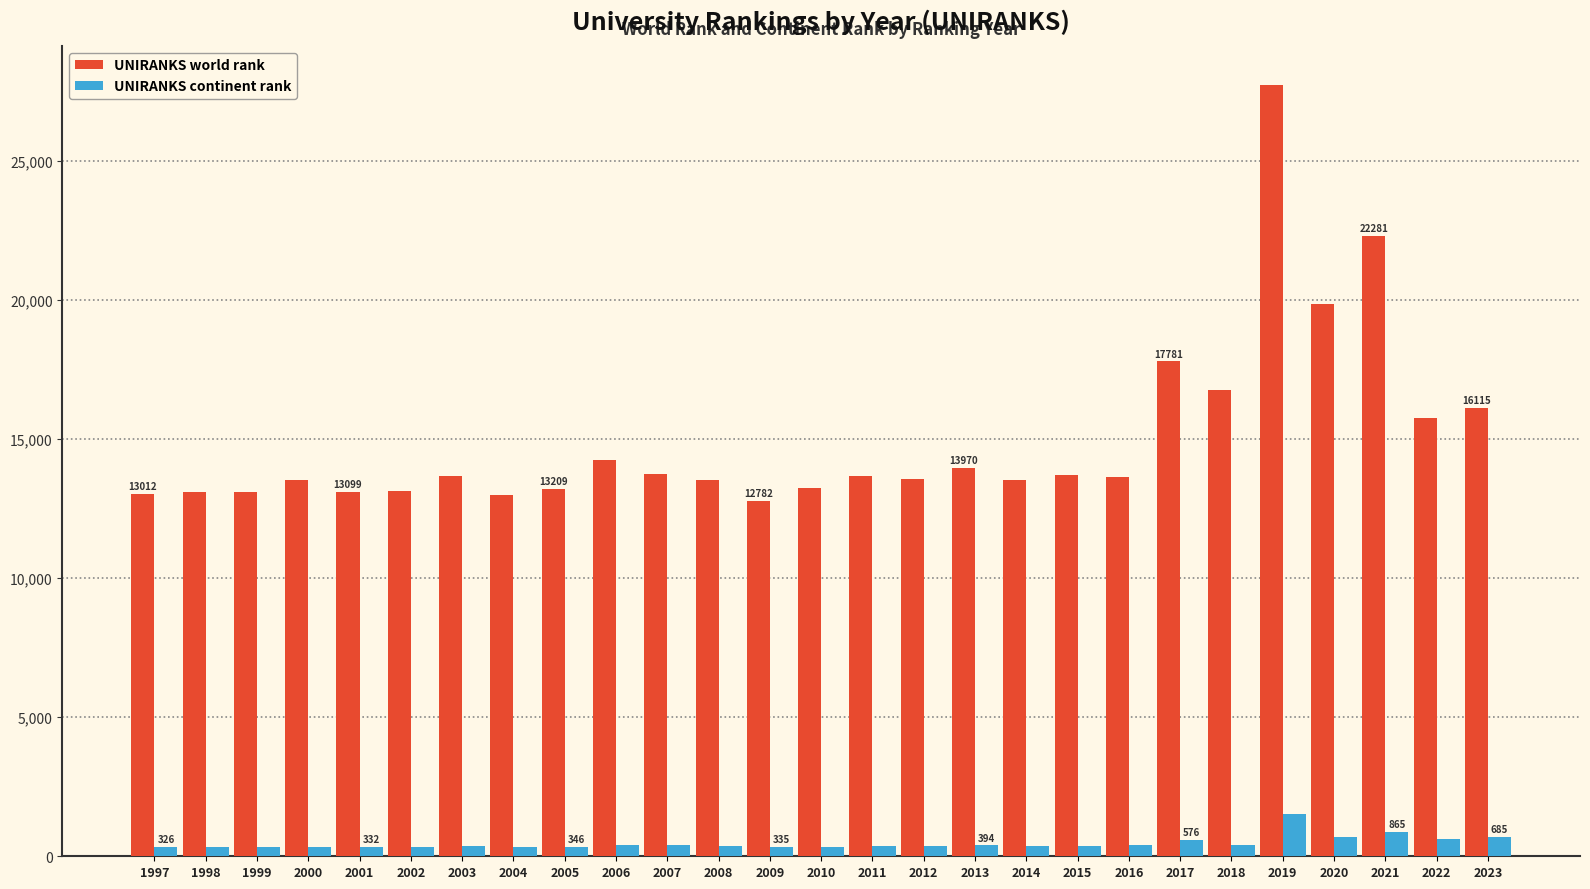

How many groups of bars are there?

27